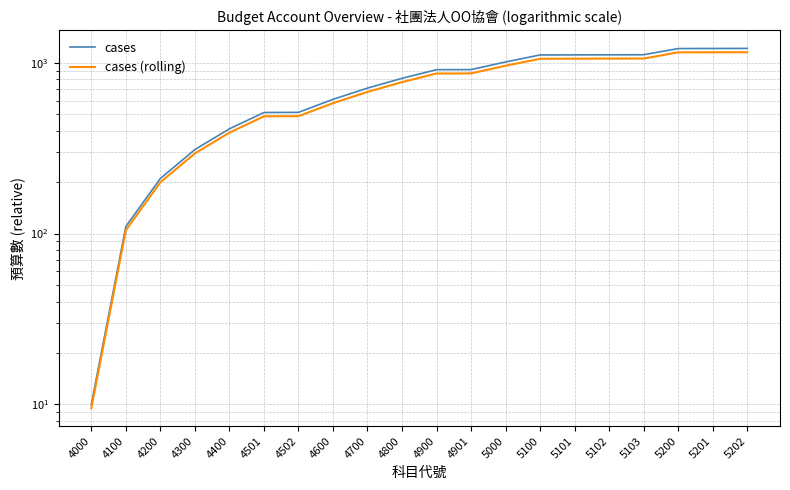

The cases series shows 10.0 at 4000. True or false?

True